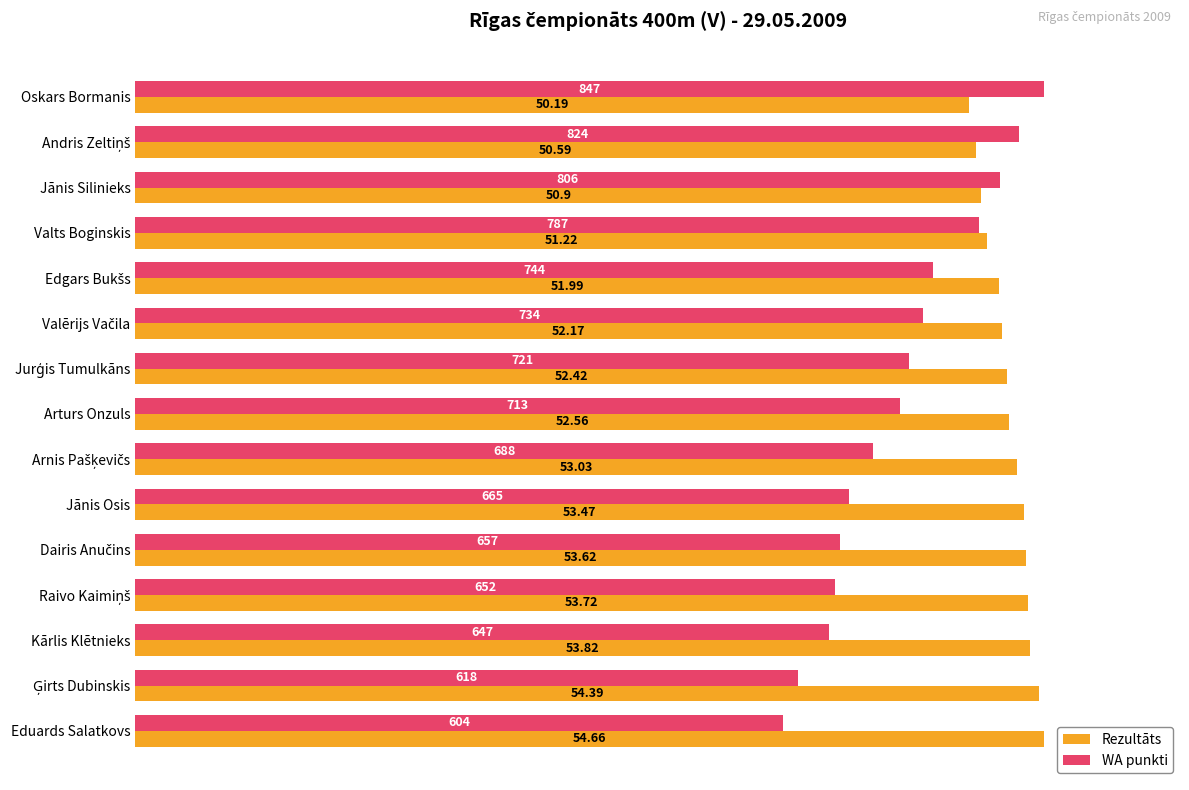

What are all the series names shown in the legend?

Rezultāts, WA punkti